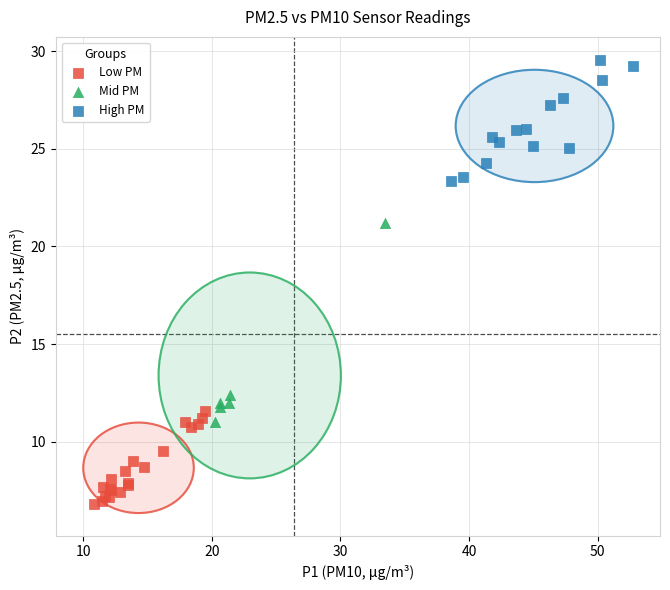

Which series reaches the maximum Y coordinate?

High PM